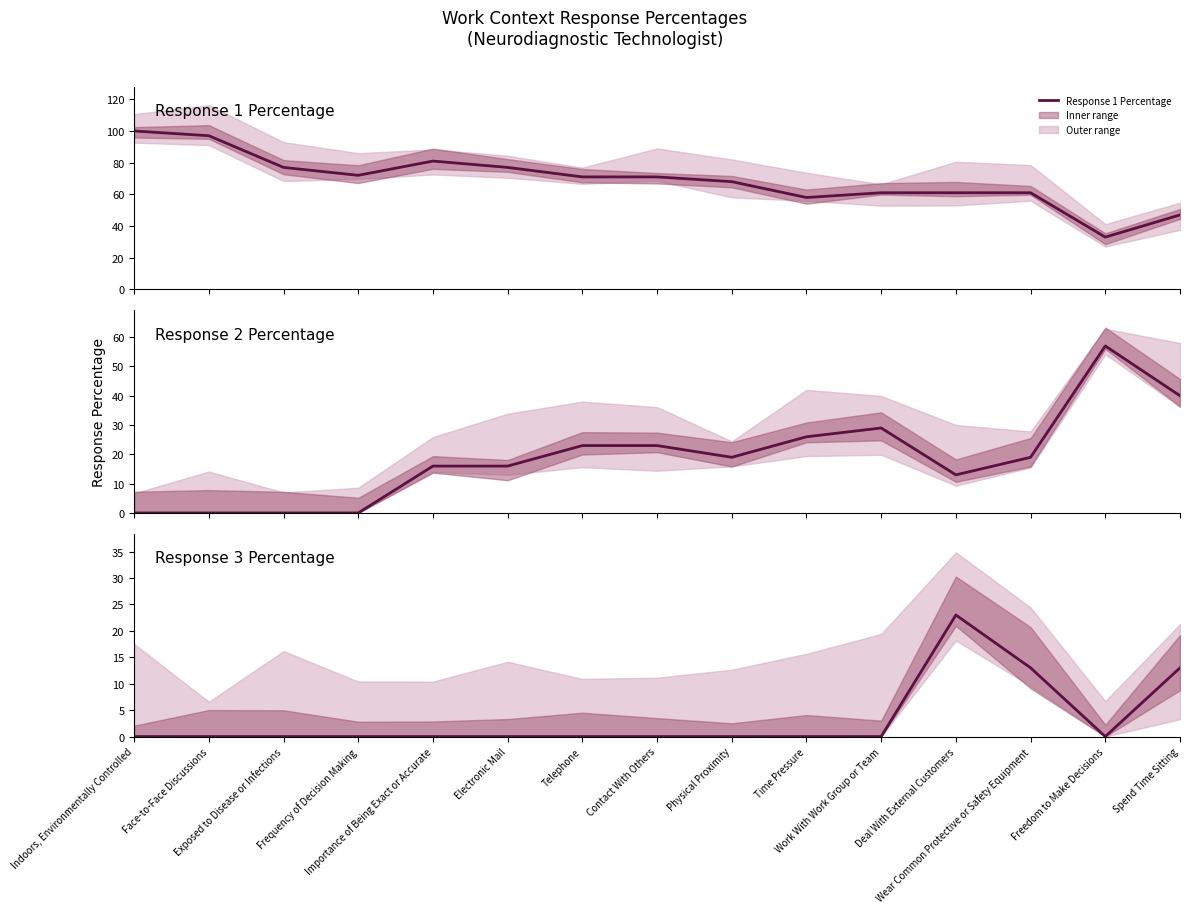

What is the average value of the Response 3 Percentage series?

3